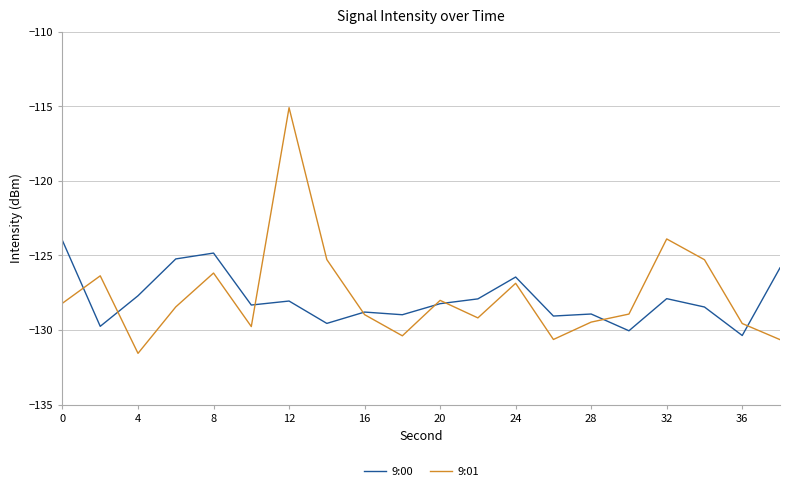

What is the minimum value for 9:00?

-130.4